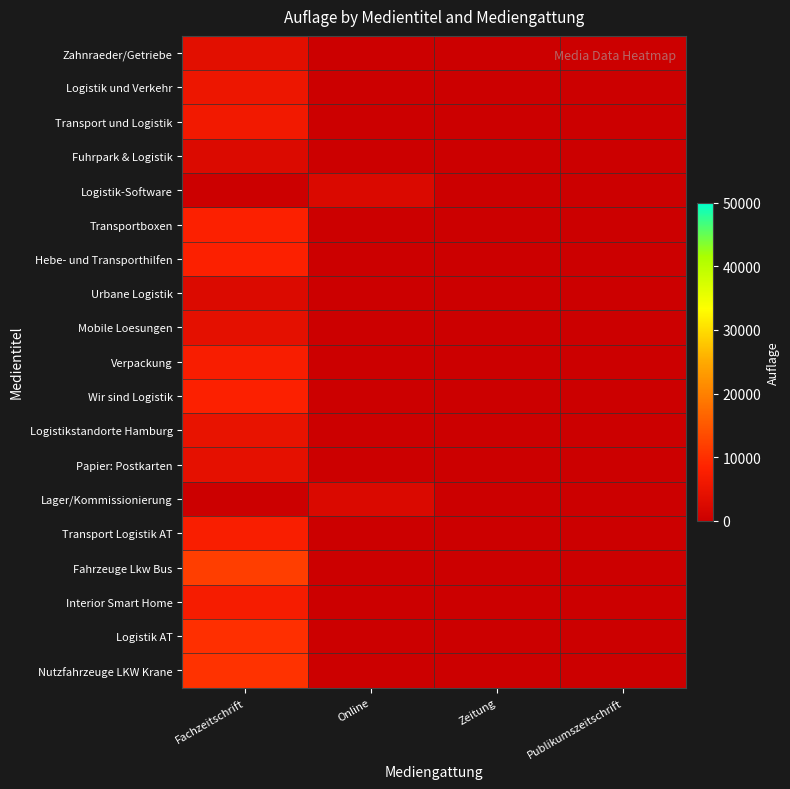

Between Online and Zeitung, which series saw the biggest shift?

Logistik-Software